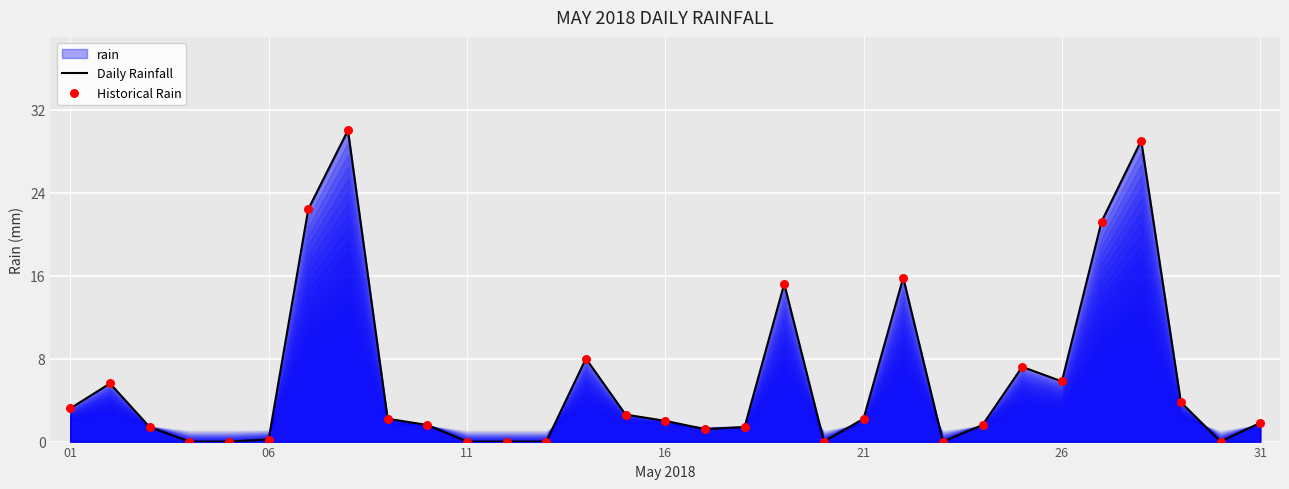

Which series contains the highest Y value?

Daily Rainfall